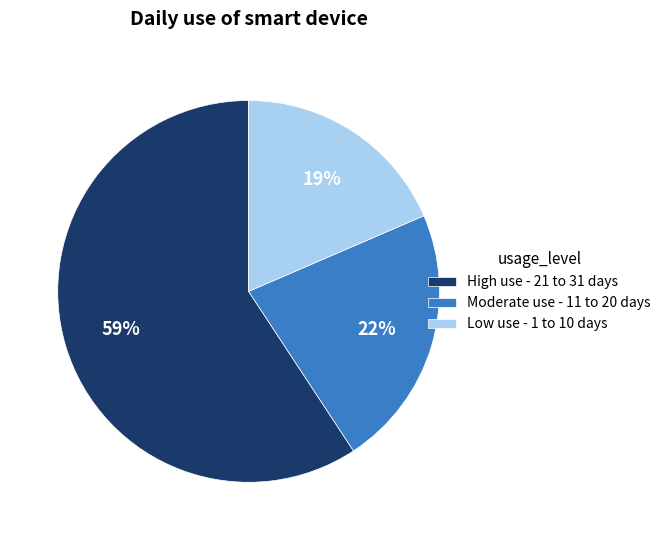

To the nearest percent, what is the combined percentage of High use - 21 to 31 days and Moderate use - 11 to 20 days?

81%